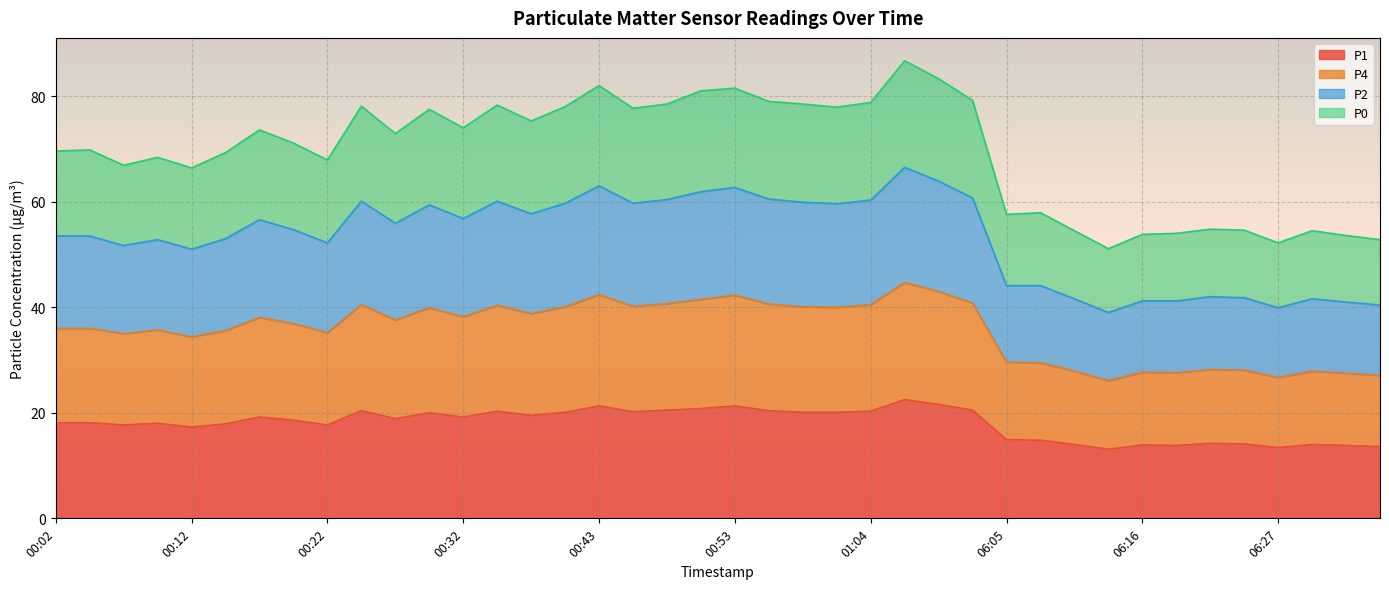

What is the minimum value for P1?

13.1